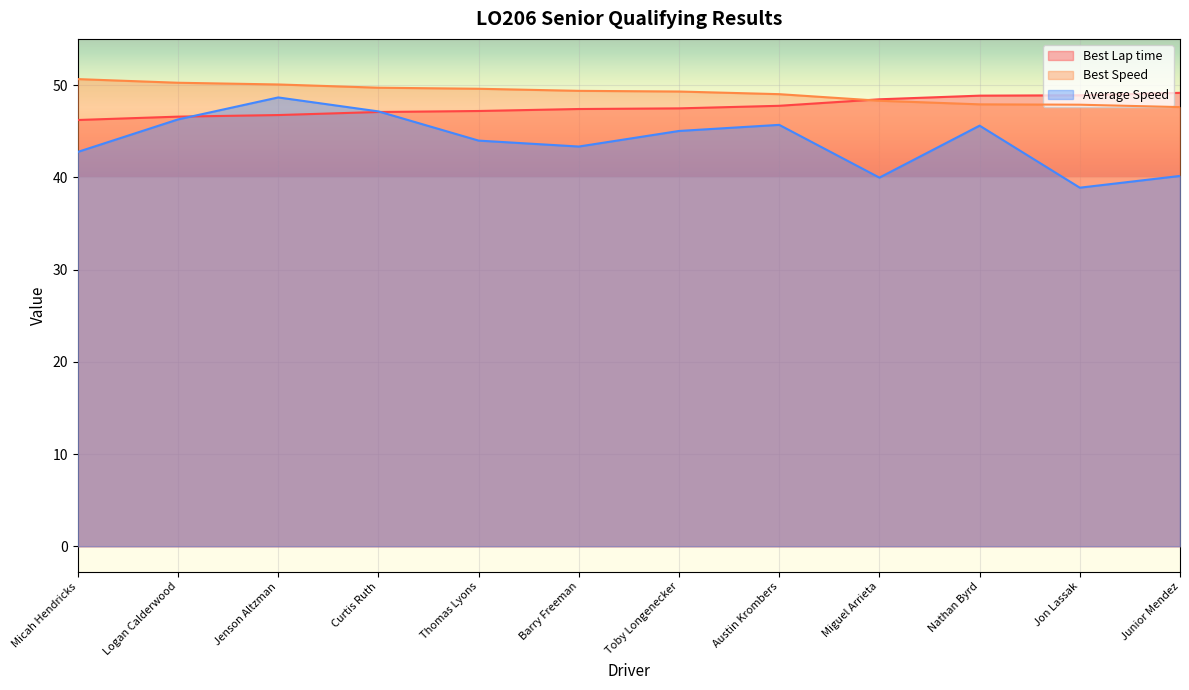

What is the value of the Best Speed point at the 10th from the left?

47.9